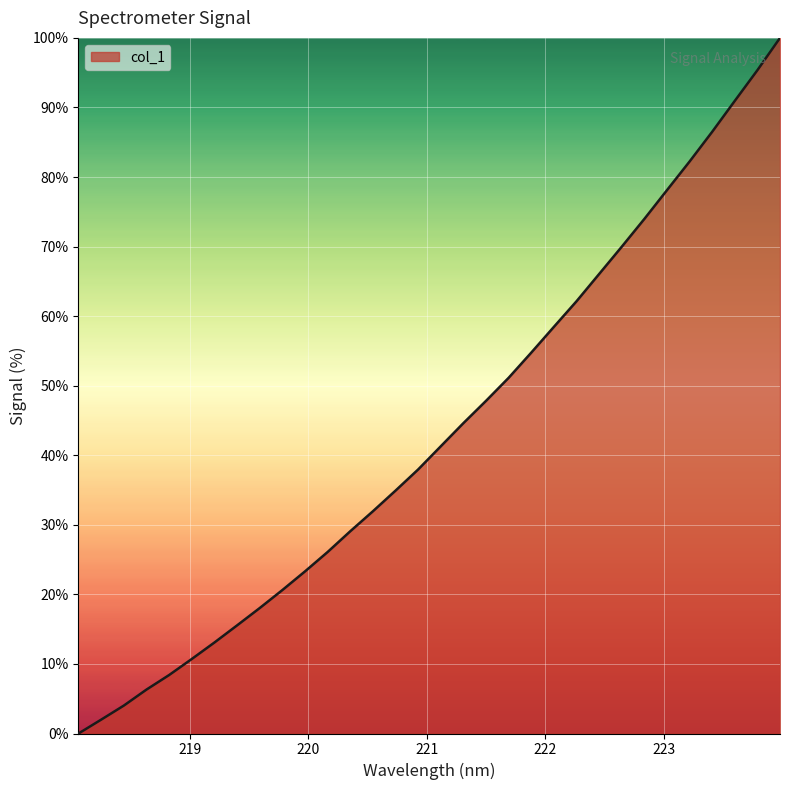

What is the difference between the maximum and minimum values?

100.0